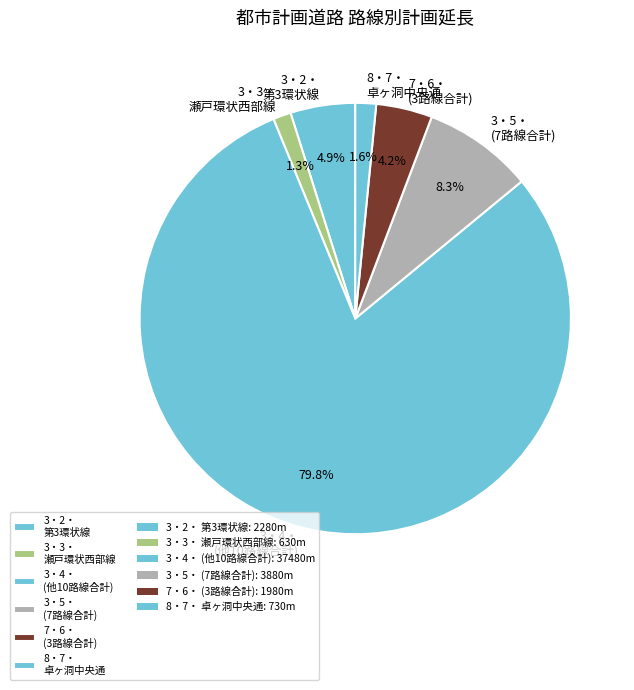

Do 3・5・ (7路線合計) and 3・3・ 瀬戸環状西部線 together represent more than half of the pie?

No